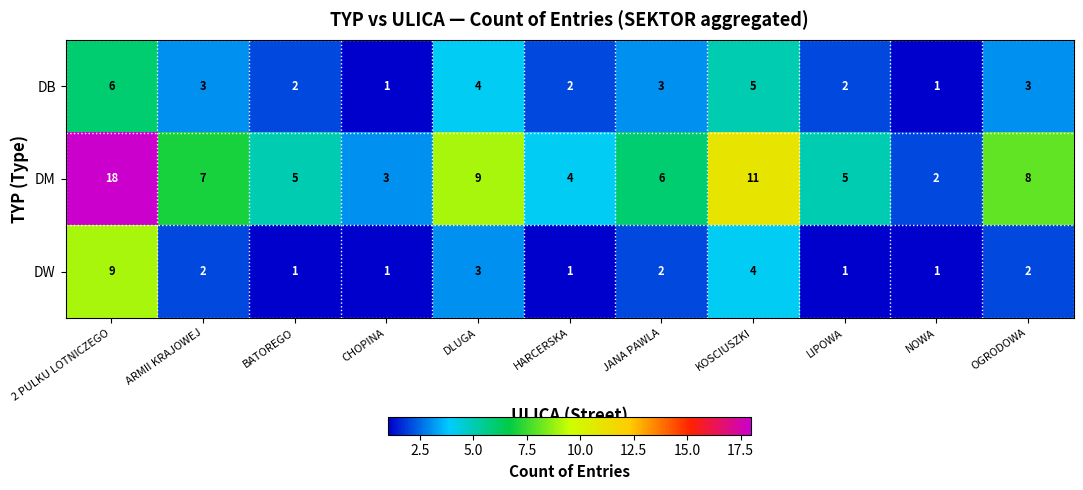

What is the greatest value displayed?

18